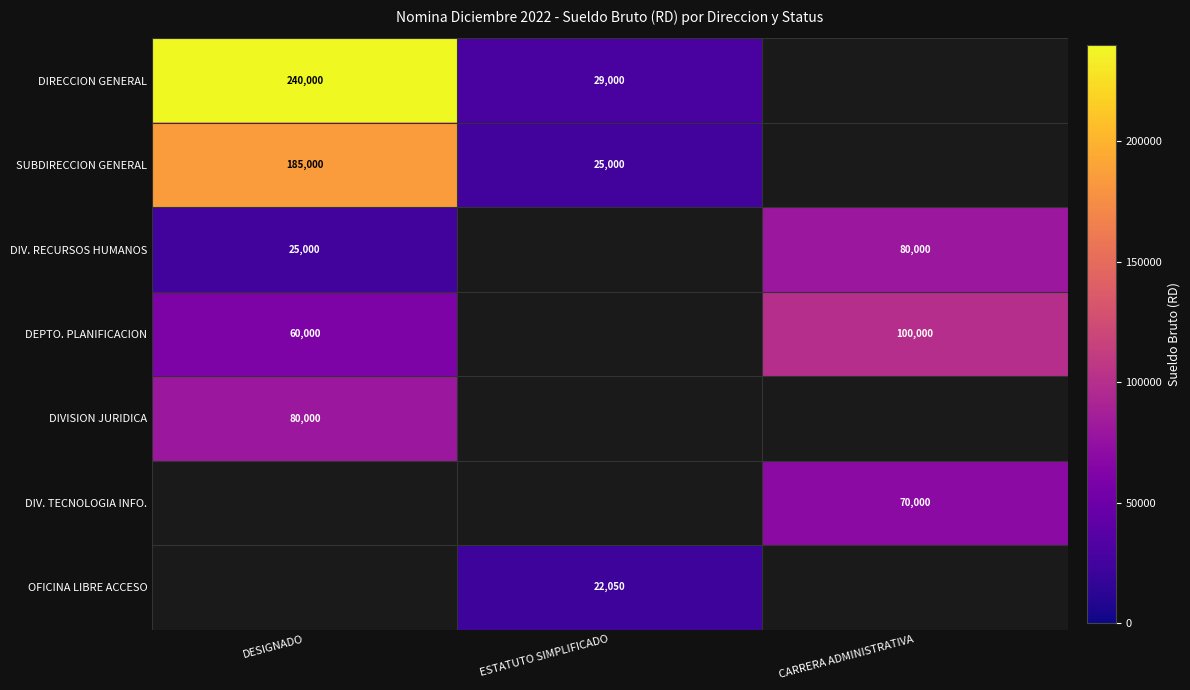

How many distinct data groups are displayed?

7